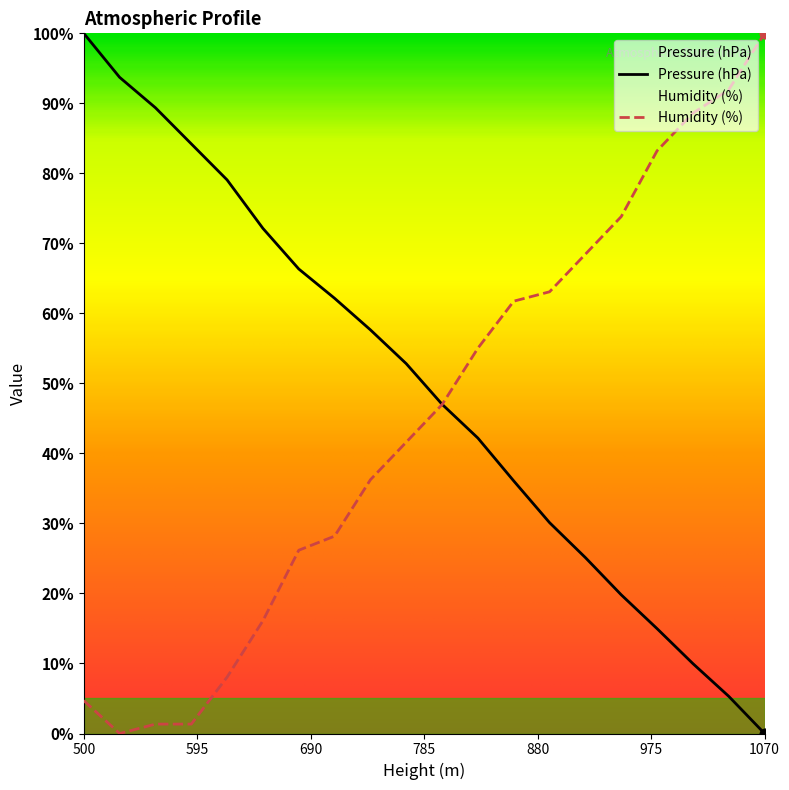

At how many categories does at least one series exceed 10?

20